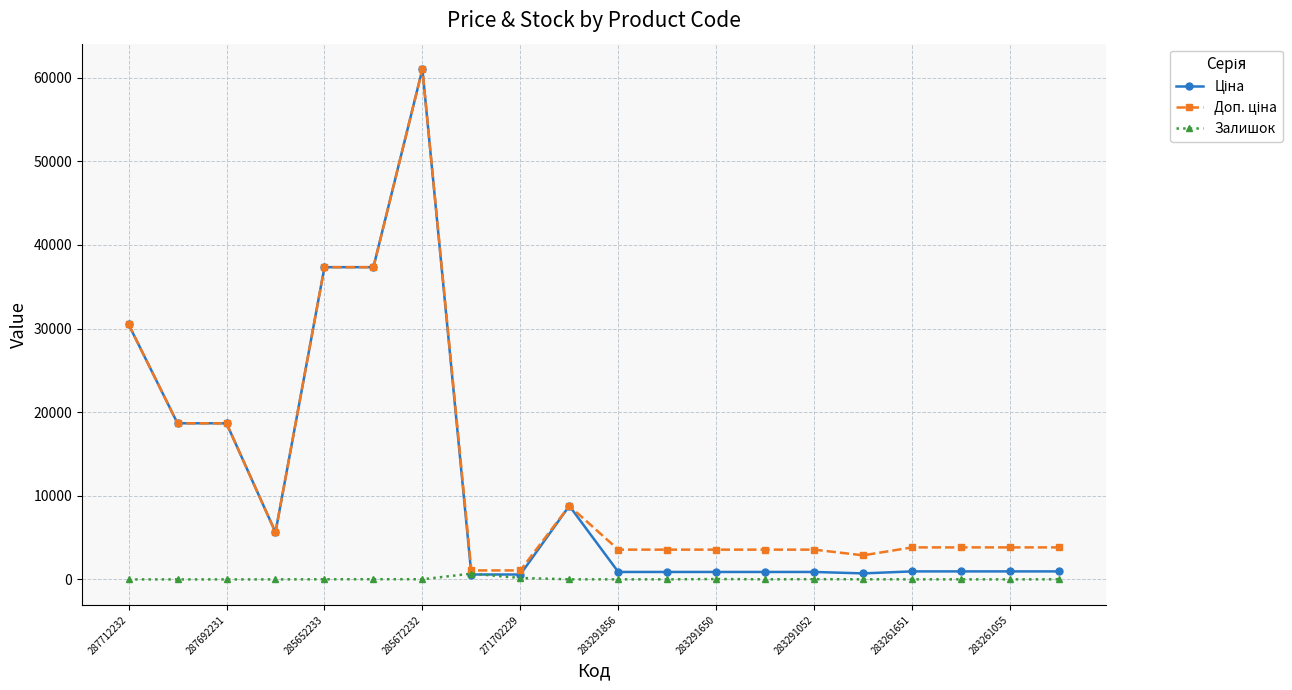

What is the greatest value displayed?

61024.7